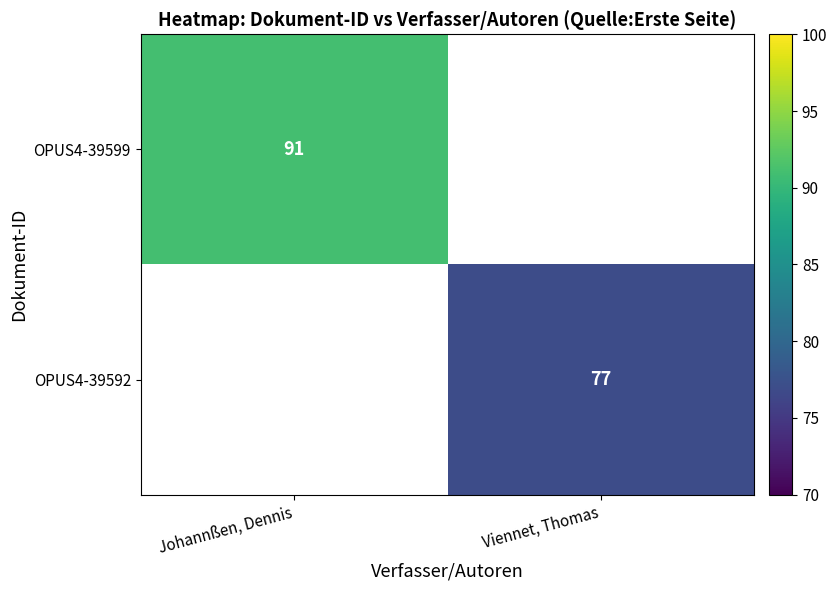

The OPUS4-39599 series shows 91 at Johannßen, Dennis. True or false?

True